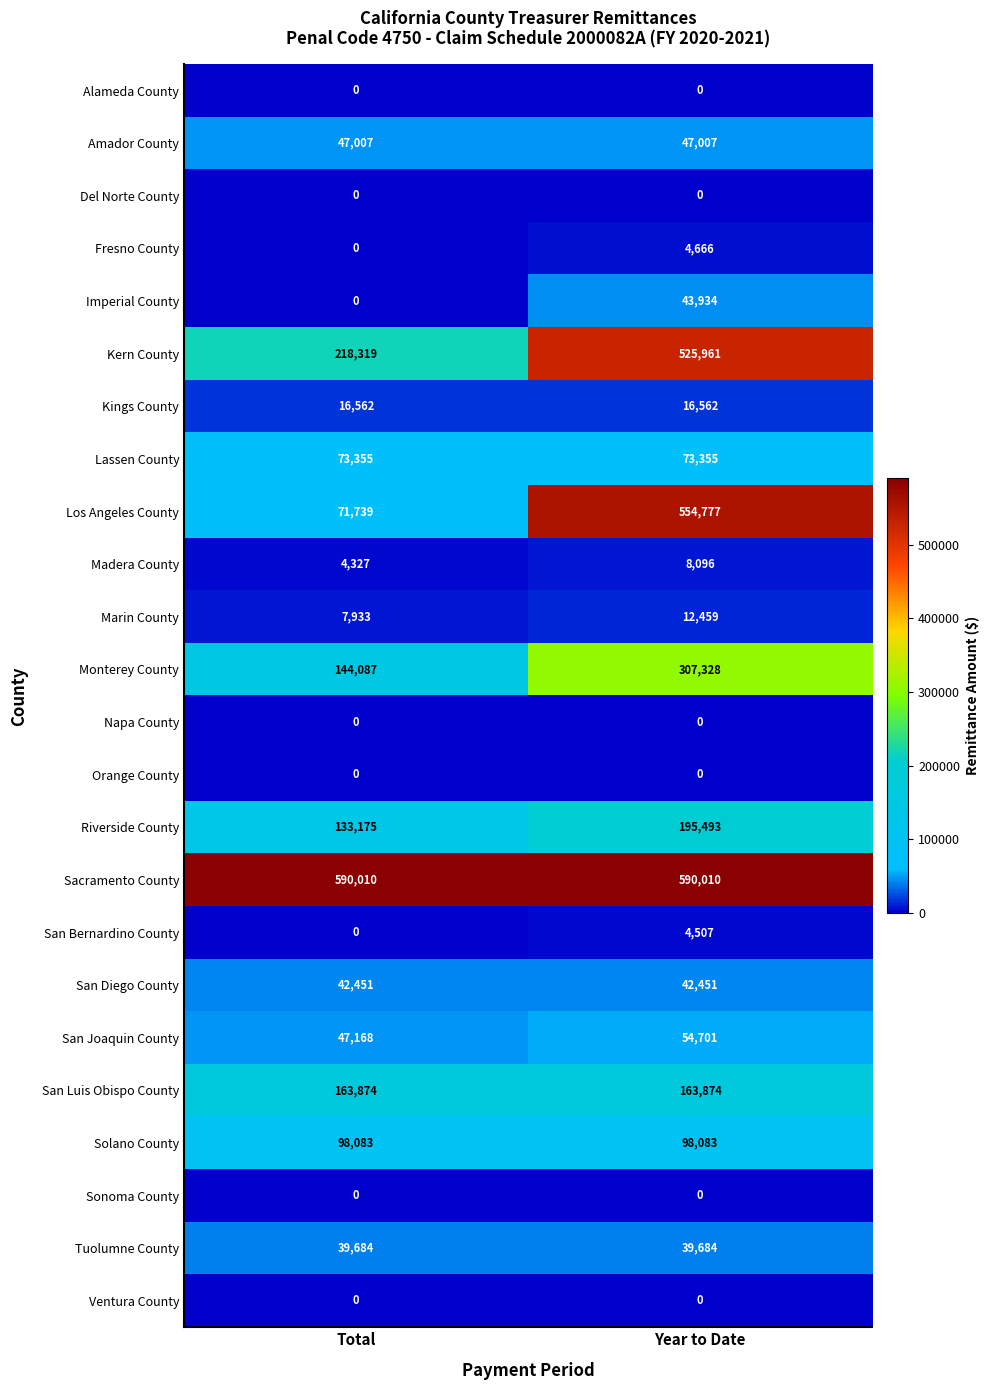

Which category has the lowest value in the Kern County series?

Total